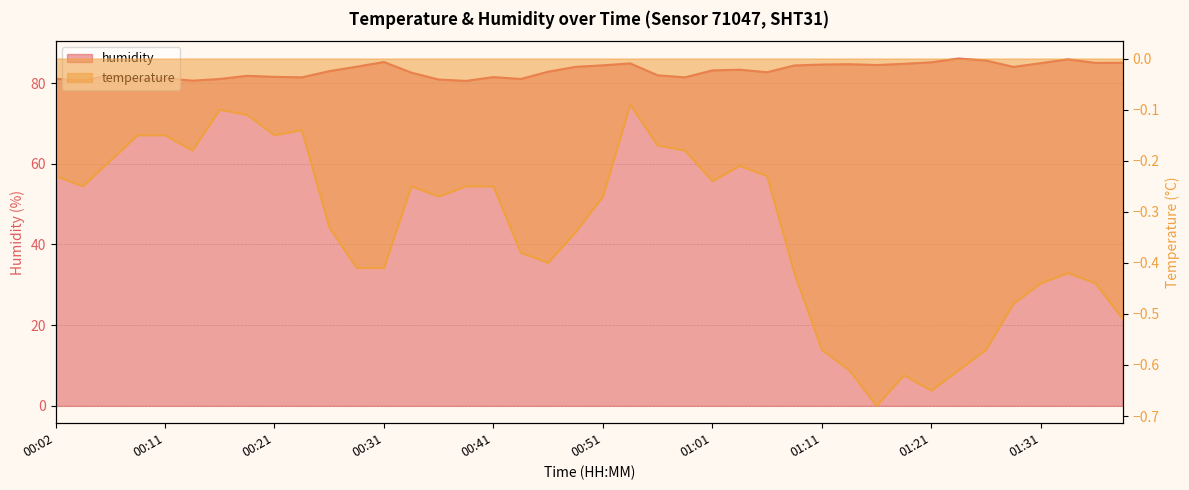

True or false: temperature and humidity intersect in this chart.

False